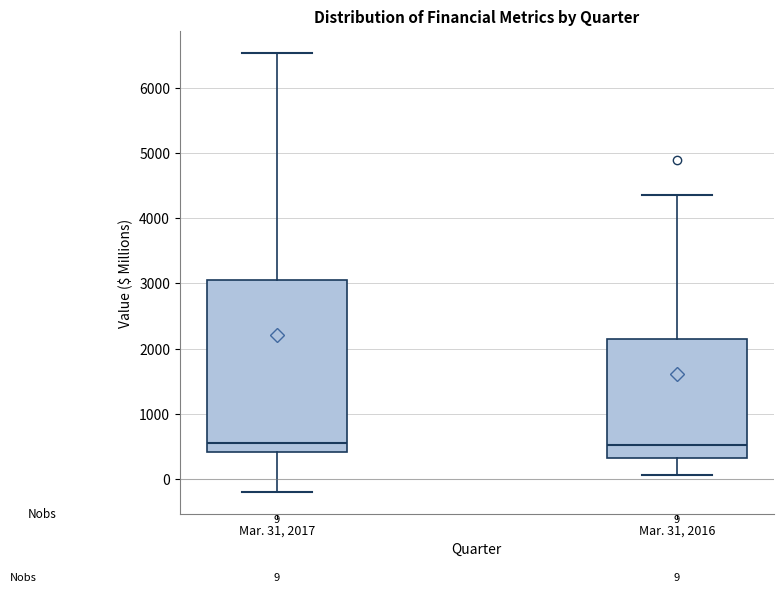

Which box is the tallest, from its lower edge to its upper edge?

Mar. 31, 2017